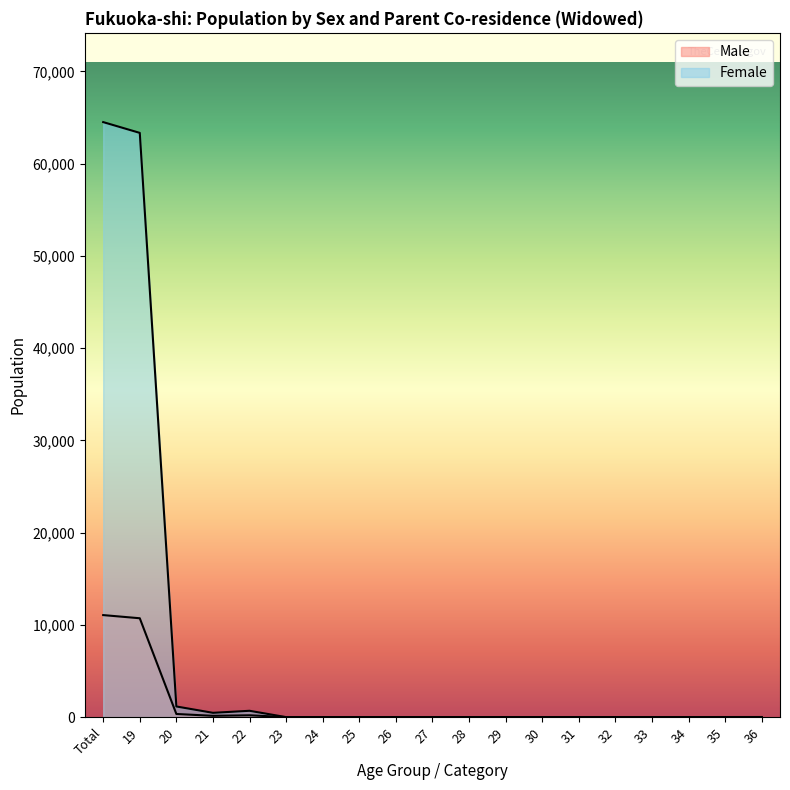

The value of Male at 21 is 142. True or false?

True